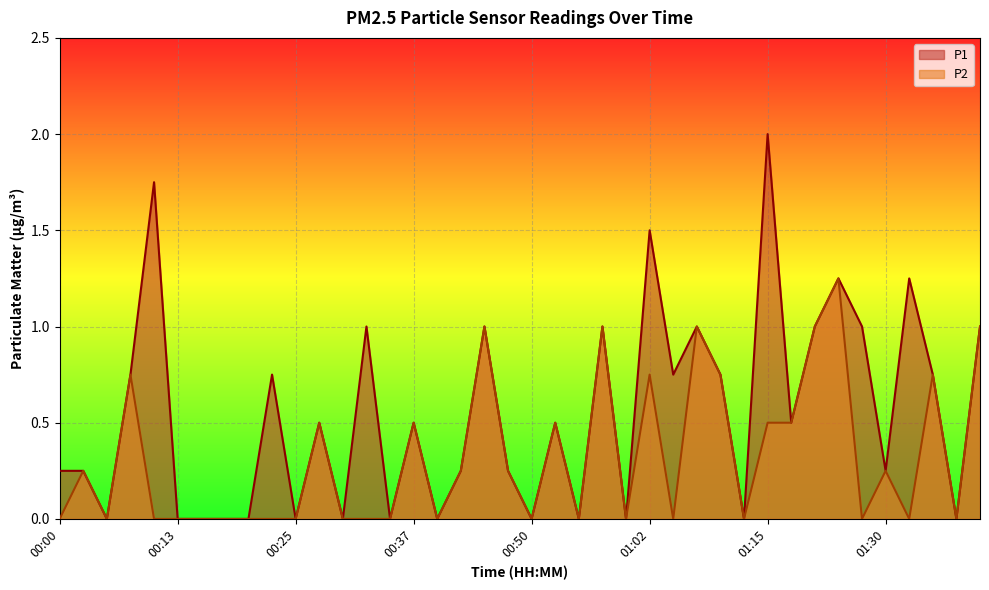

What are all the series names shown in the legend?

P1, P2